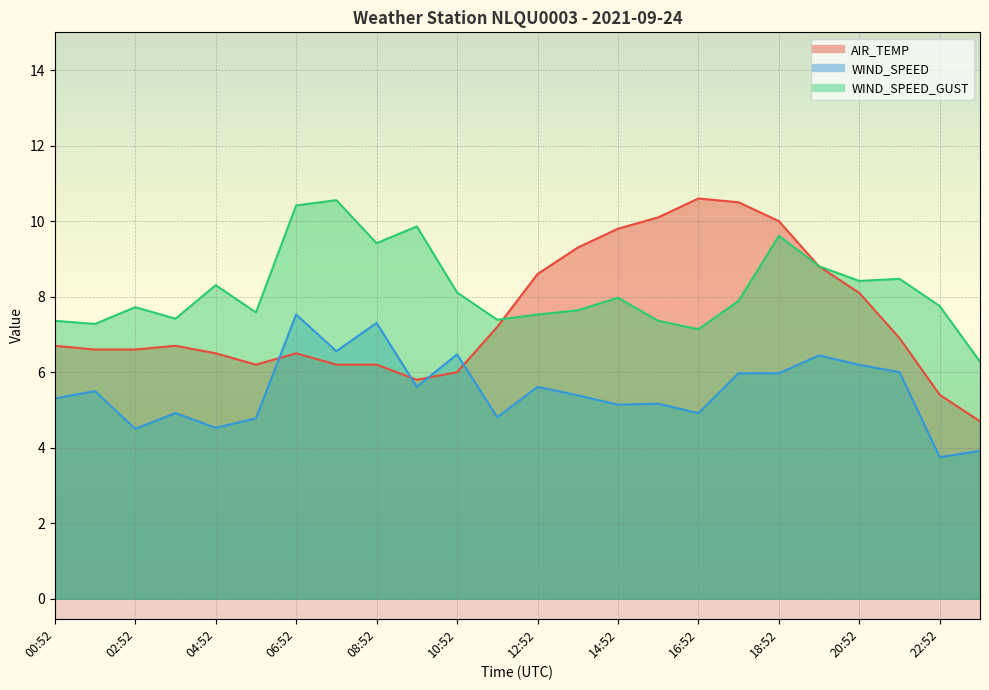

Where is the first local maximum for AIR_TEMP?

03:52